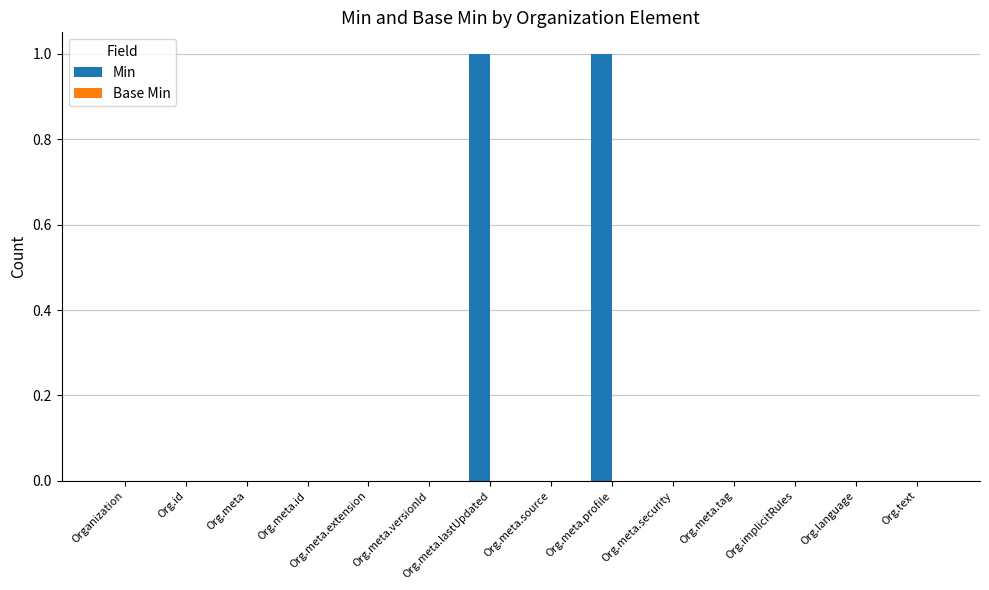

Are the bars horizontal?

No